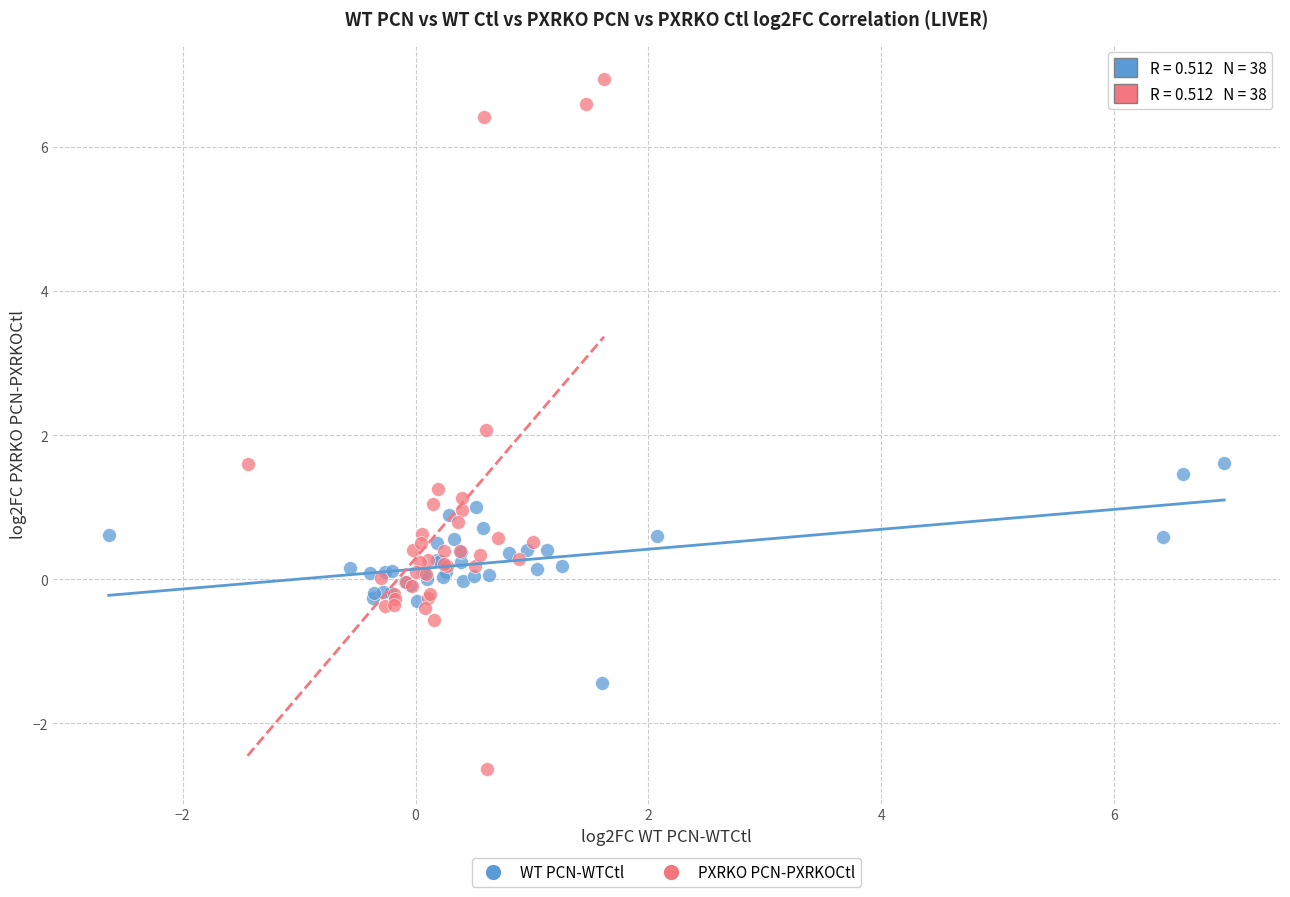

Which series has the widest spread of Y values?

PXRKO PCN-PXRKOCtl